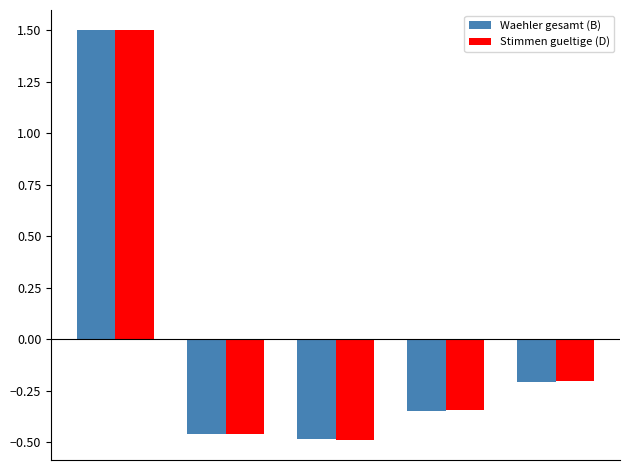

What is the difference between the second highest and second lowest values in the Waehler gesamt (B) series?

0.3